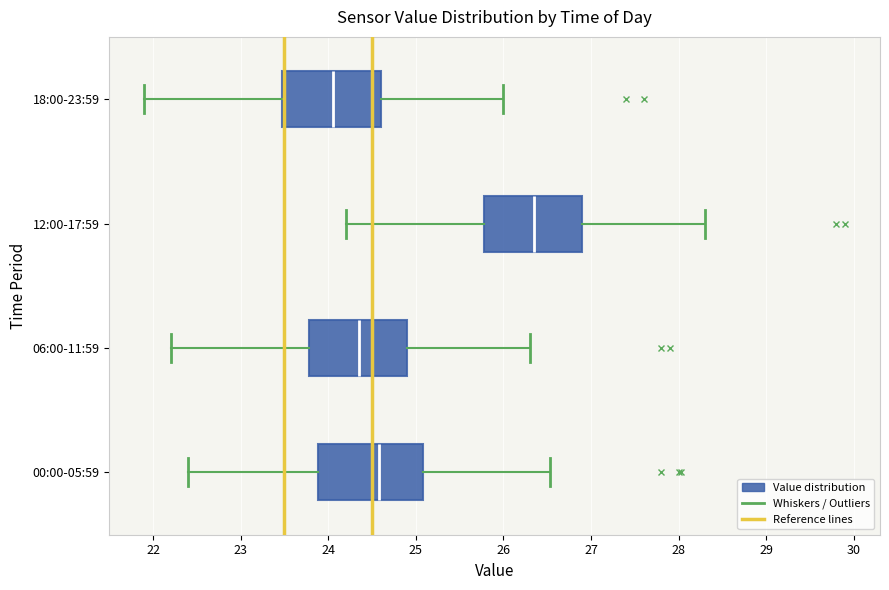

Reading bottom to top, transcribe this box plot: for each box, give where its median line is, the range the box spans, and where its two whiskers end, as read against the x-axis. The values are not printed on the chart, so give them approximately, as read against the axis.

00:00-05:59: median 24.6, box 23.9 to 25.1, whiskers 22.4 to 26.5
06:00-11:59: median 24.4, box 23.8 to 24.9, whiskers 22.2 to 26.3
12:00-17:59: median 26.4, box 25.8 to 26.9, whiskers 24.2 to 28.3
18:00-23:59: median 24.1, box 23.5 to 24.6, whiskers 21.9 to 26.0